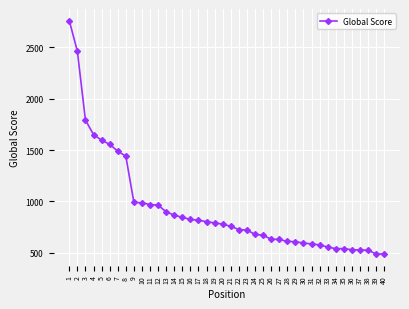

How many values are below 779?

20